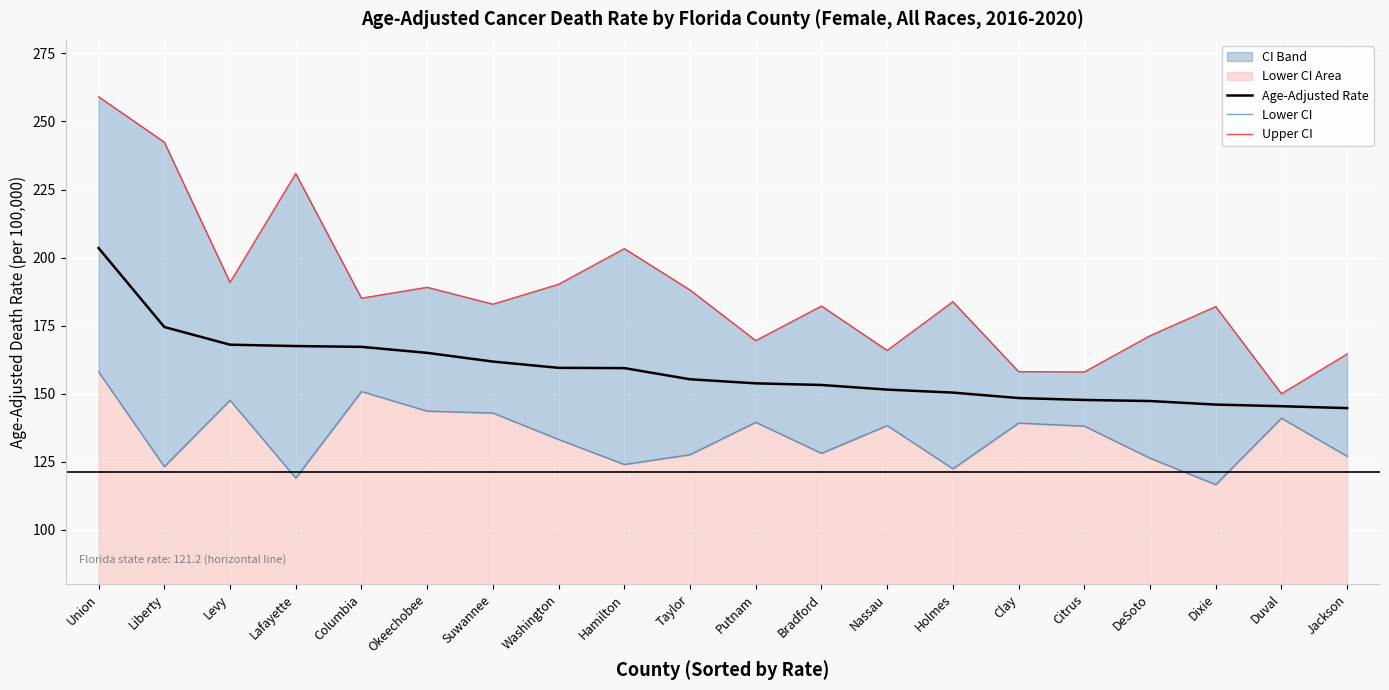

What is the smallest value displayed?

116.6